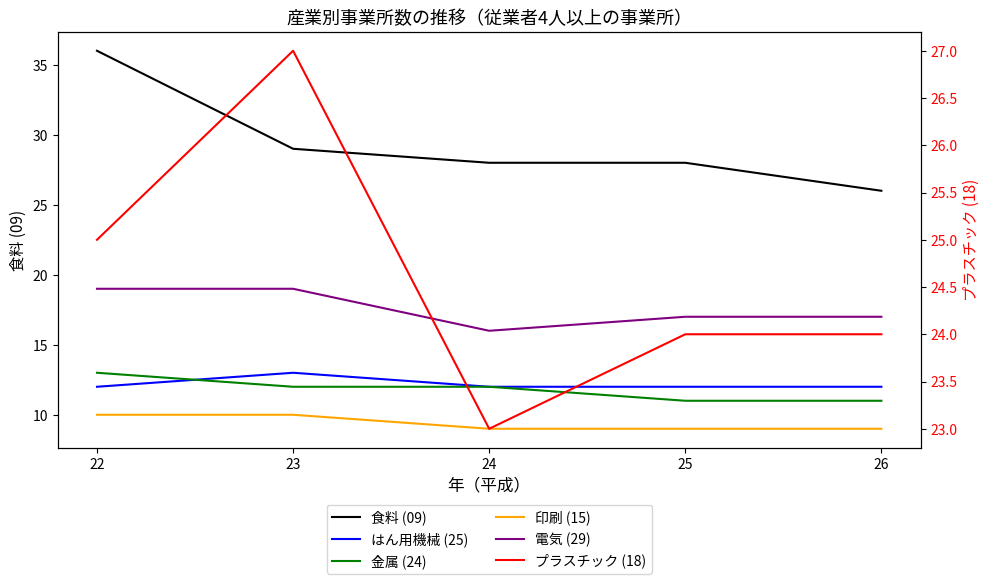

How many data points in 印刷 (15) are above 9?

2